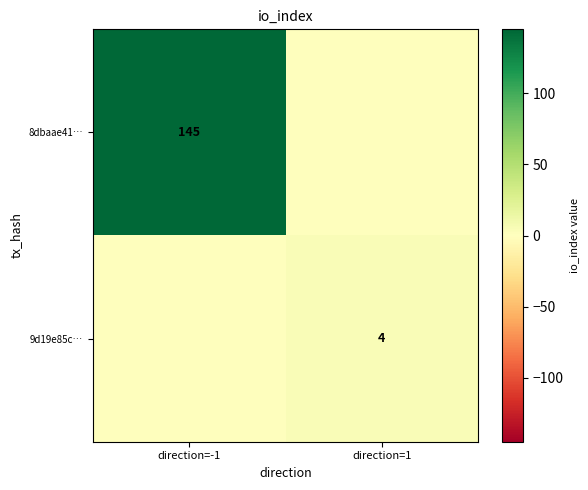

True or false: 9d19e85c… has a value of 2 at direction=1.

False